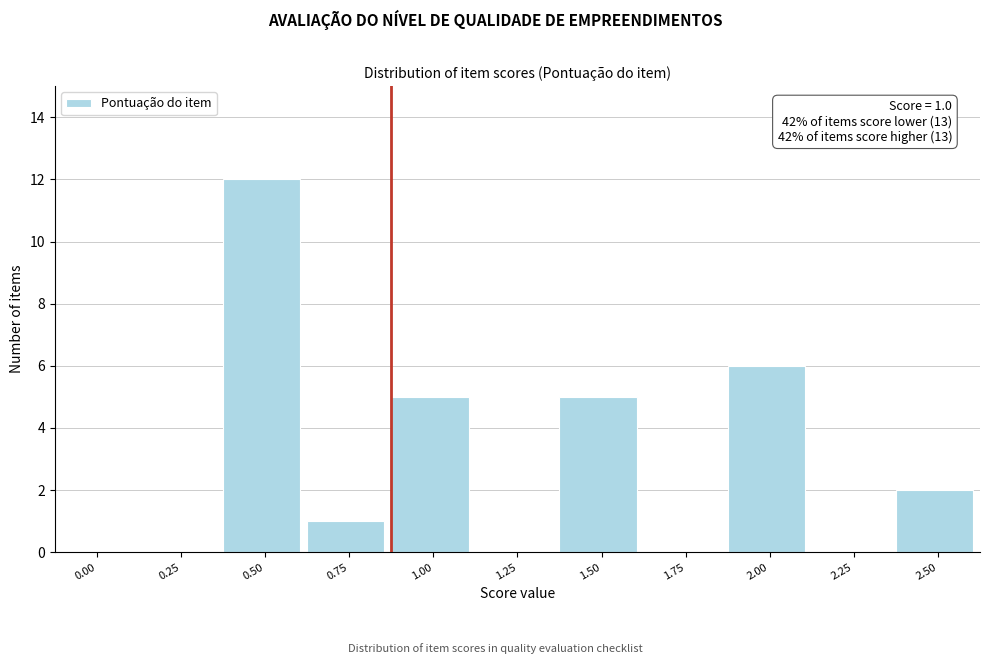

Reading left to right, extract all data points from this chart.

0.00=0	0.25=0	0.50=12	0.75=1	1.00=5	1.25=0	1.50=5	1.75=0	2.00=6	2.25=0	2.50=2